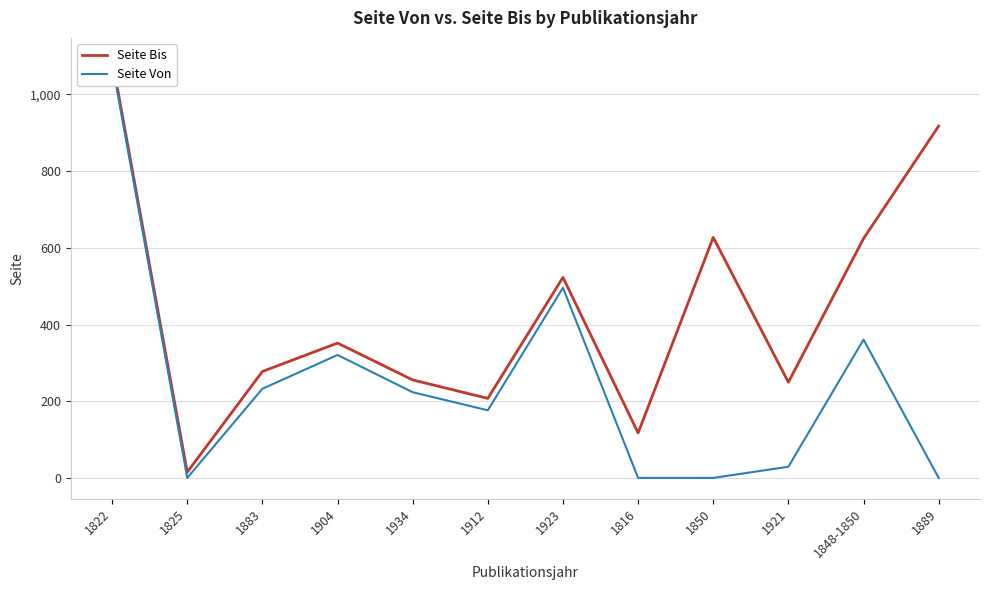

Is this an area chart (filled region under the line)?

No